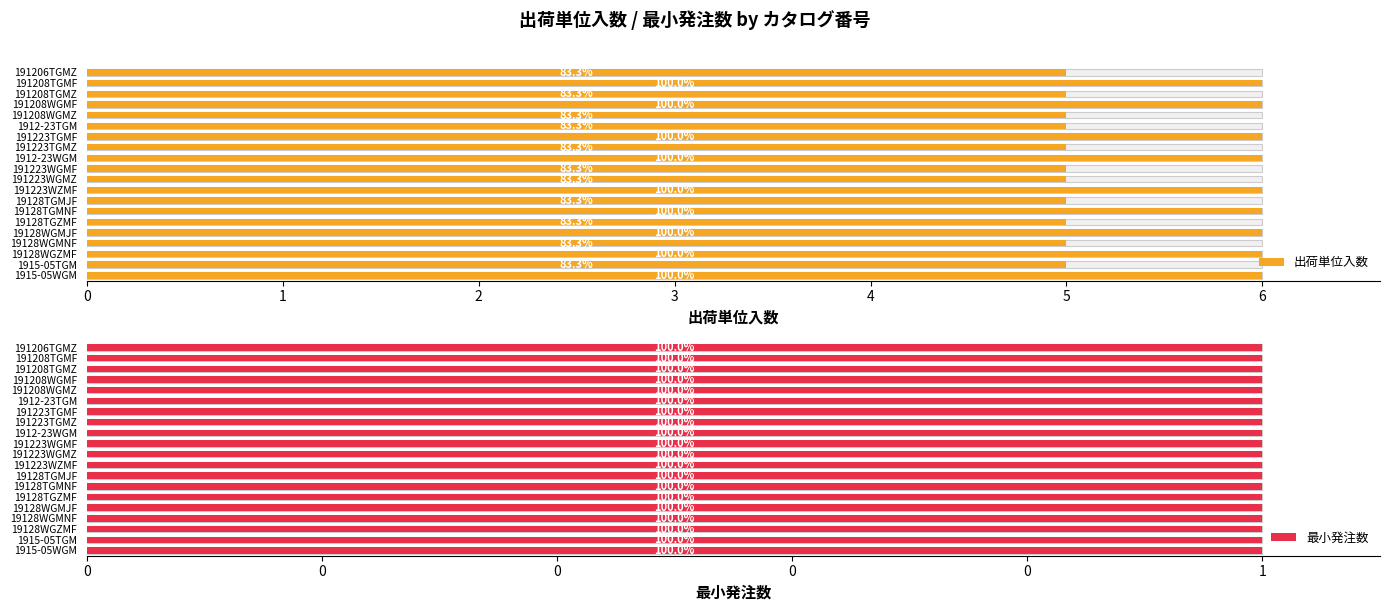

Rank the categories by 出荷単位入数 value from lowest to highest.

191206TGMZ, 191208TGMZ, 191208WGMZ, 1912-23TGM, 191223TGMZ, 191223WGMF, 191223WGMZ, 19128TGMJF, 19128TGZMF, 19128WGMNF, 1915-05TGM, 191208TGMF, 191208WGMF, 191223TGMF, 1912-23WGM, 191223WZMF, 19128TGMNF, 19128WGMJF, 19128WGZMF, 1915-05WGM